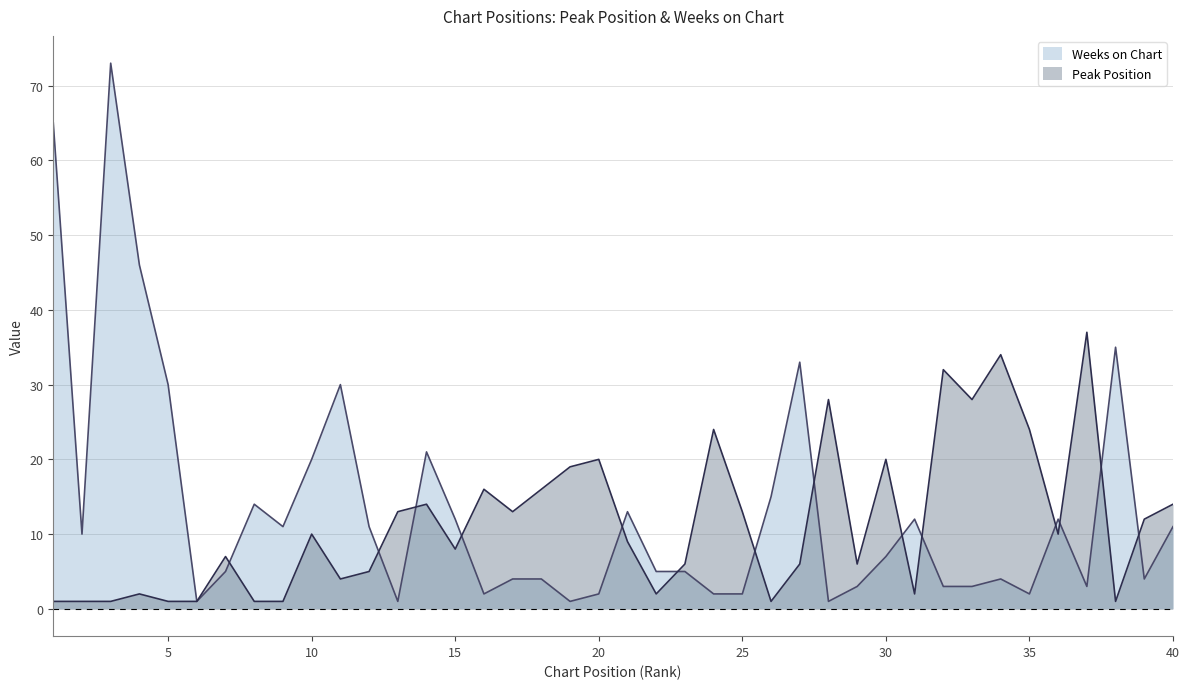

At which category does Peak Position reach its first local peak?

4